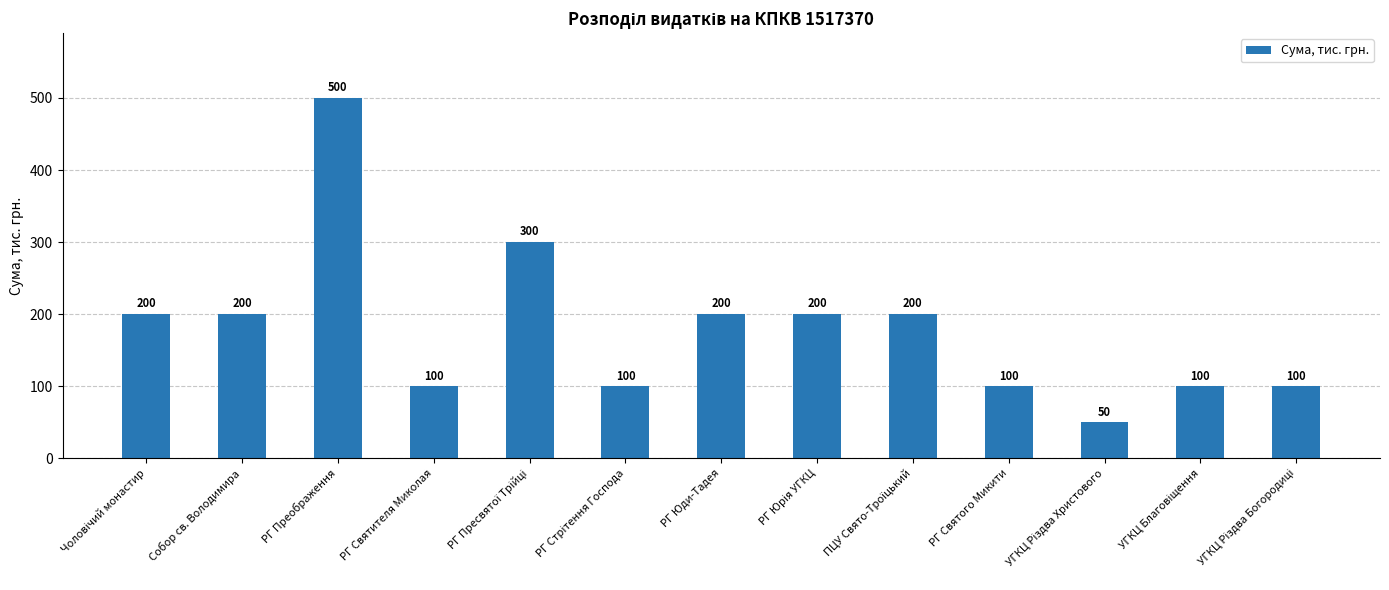

Which category has the highest value across all series?

РГ Преображення